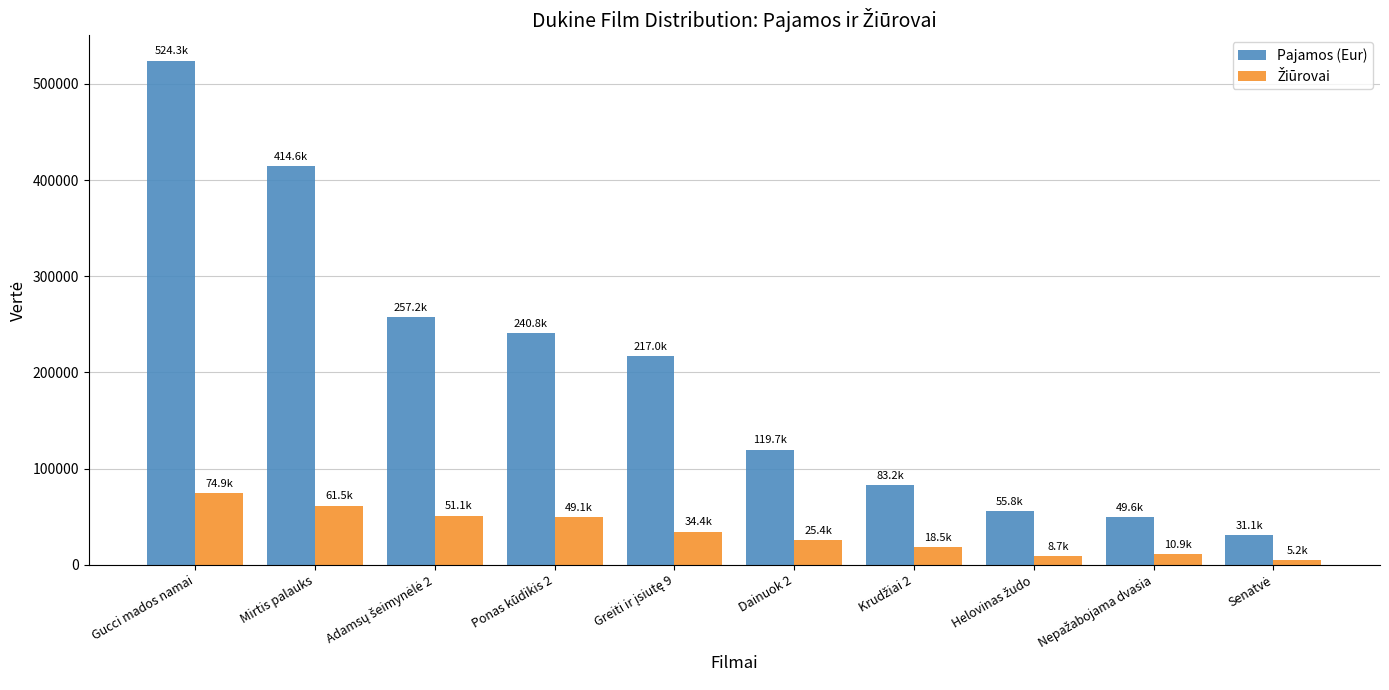

Which series has the largest range (max minus min)?

Pajamos (Eur)